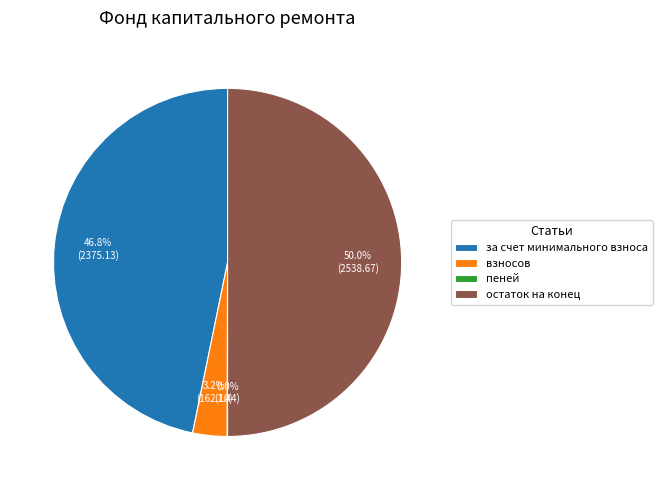

Do за счет минимального взноса and остаток на конец together represent more than half of the pie?

Yes